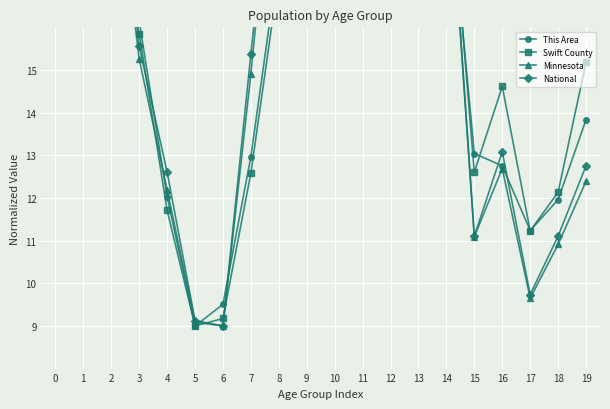

At which label is Minnesota closest to 16?

3